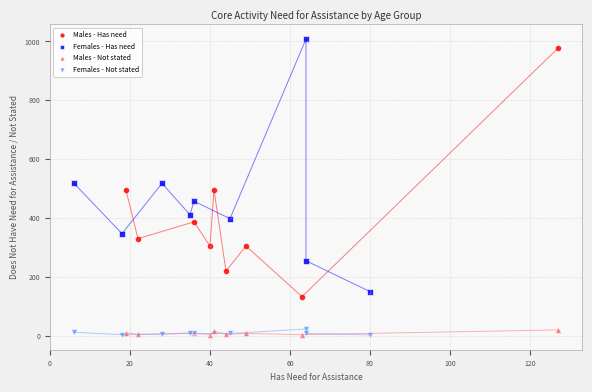

What are all the series names shown in the legend?

Males - Has need, Females - Has need, Males - Not stated, Females - Not stated